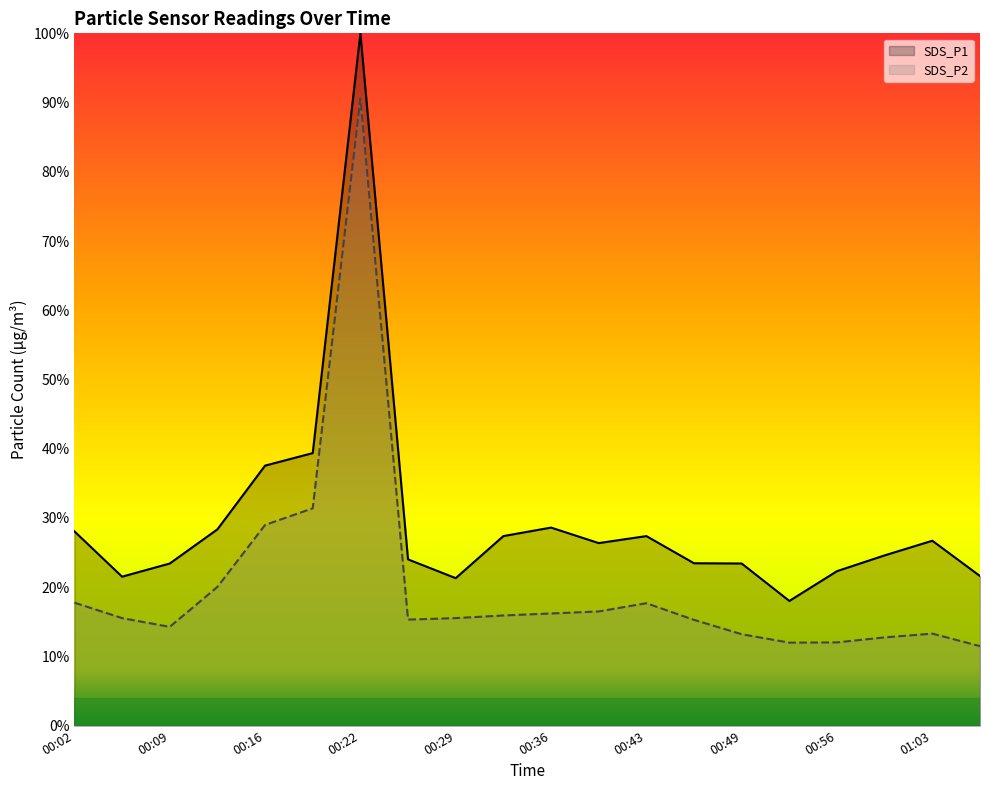

What is the minimum value for SDS_P1?

18.0